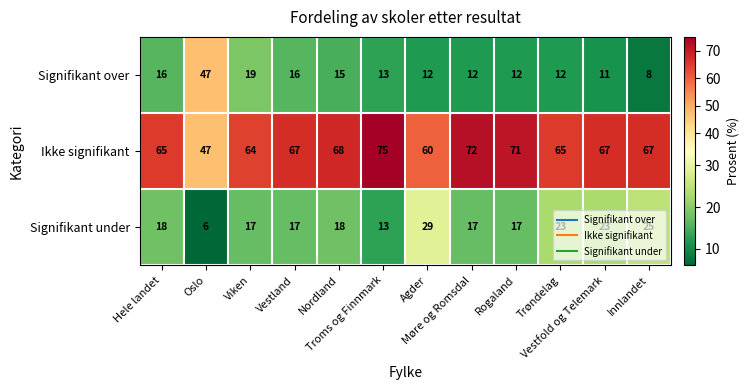

What is the average value of the Signifikant under series?

19